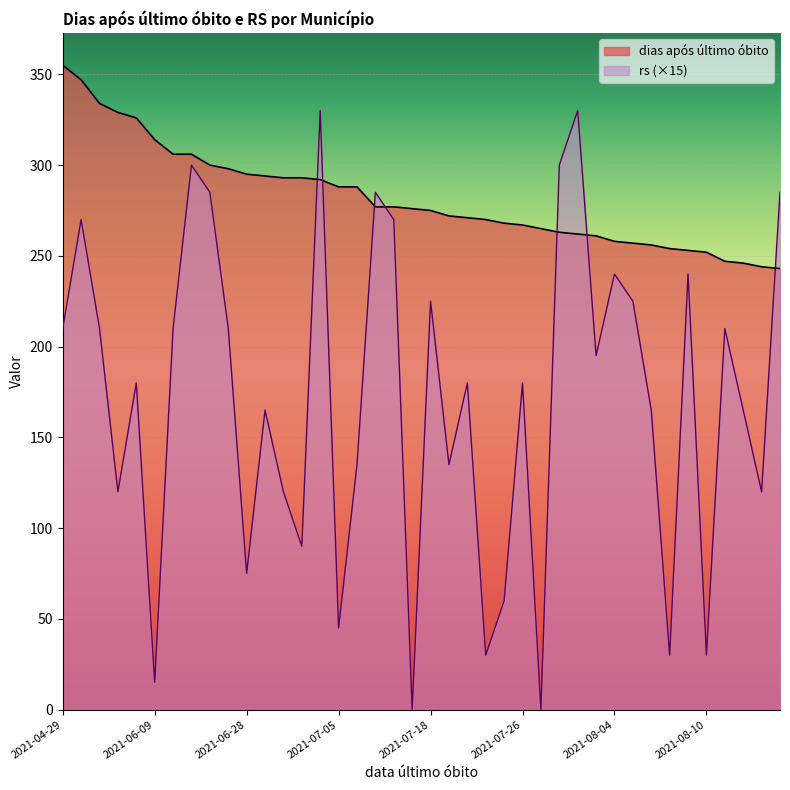

How many lines are shown in the chart?

2